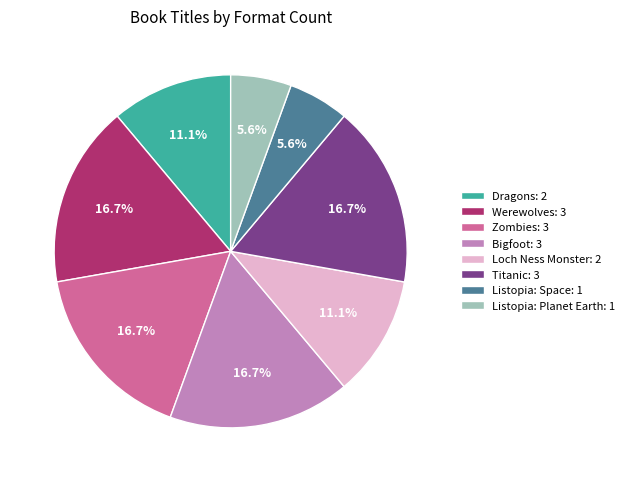

Does Zombies account for over 50% of the chart?

No